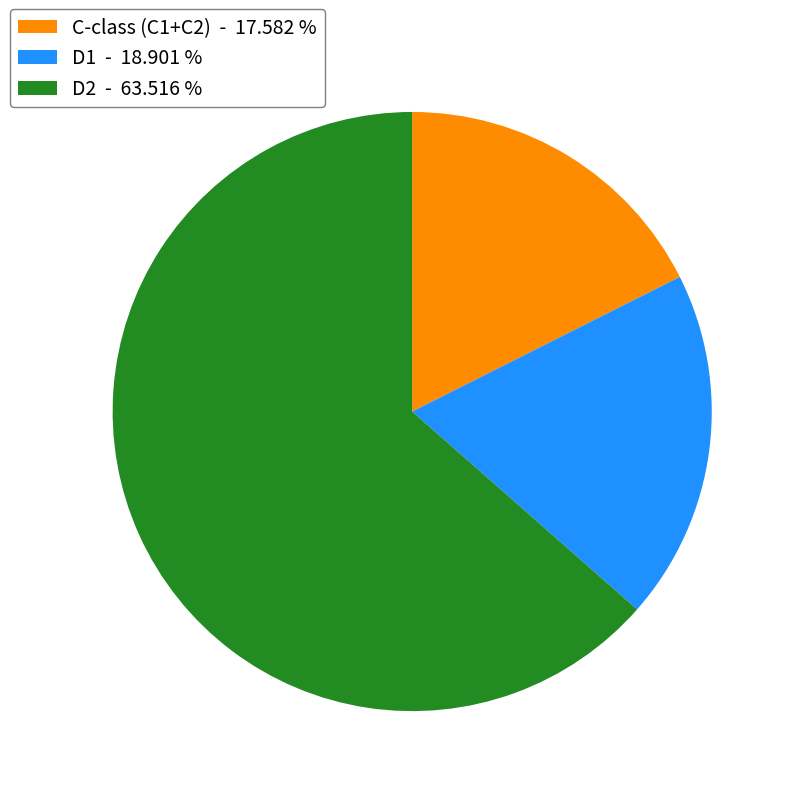

Count the number of slices in the pie.

3